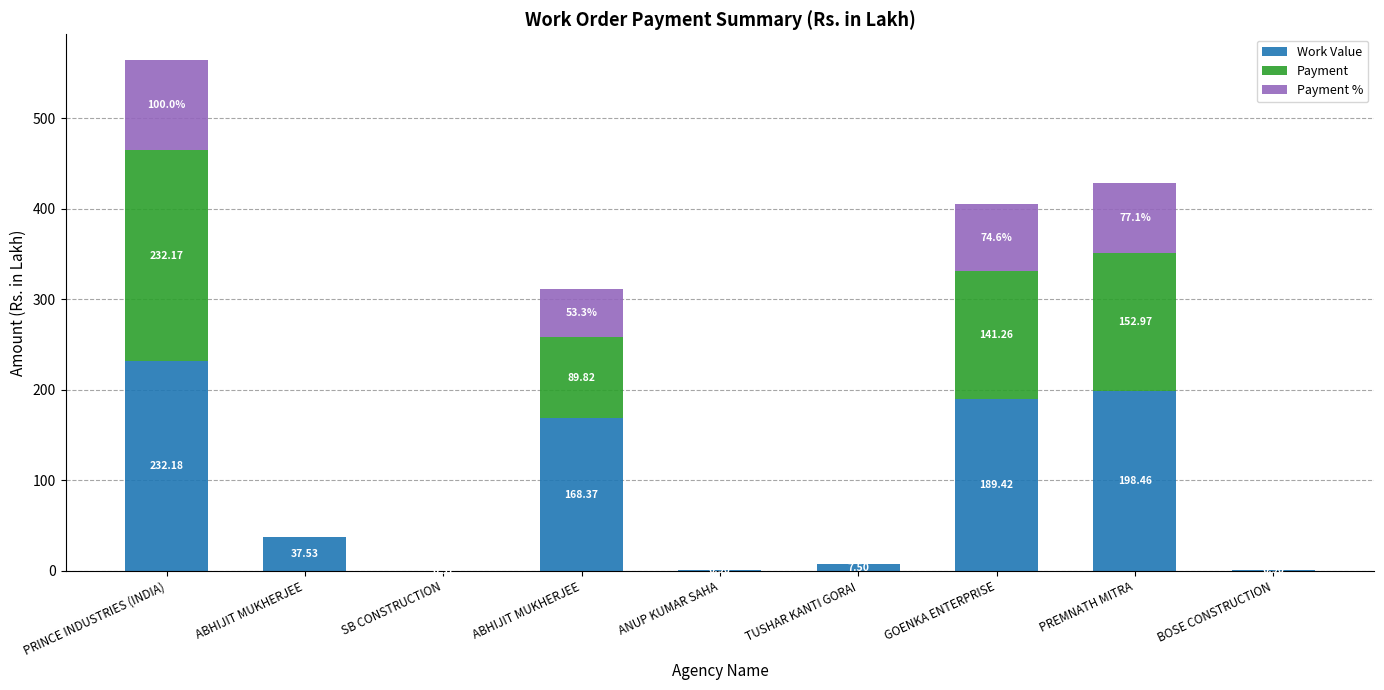

Count the number of data series in this chart.

3